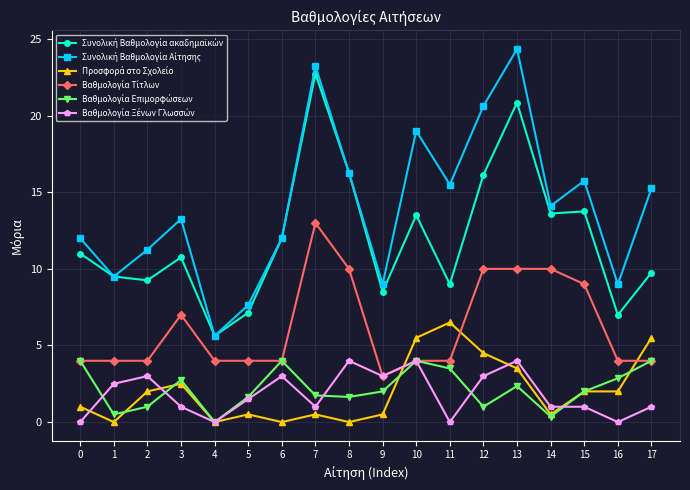

At which category does the chart reach its peak across all series?

13